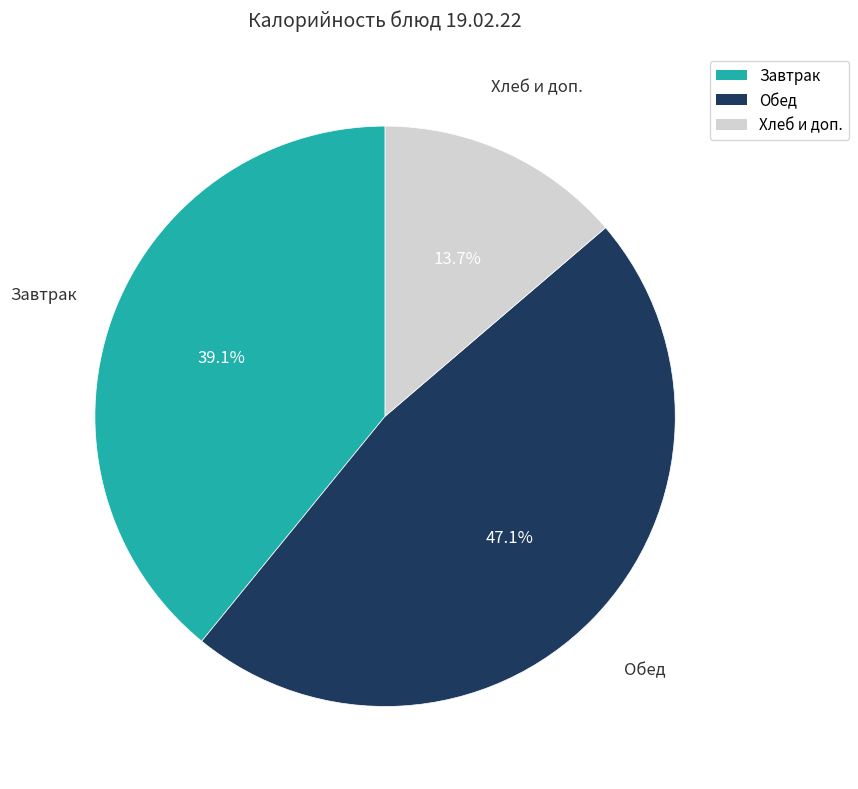

Does any single category account for the majority?

No